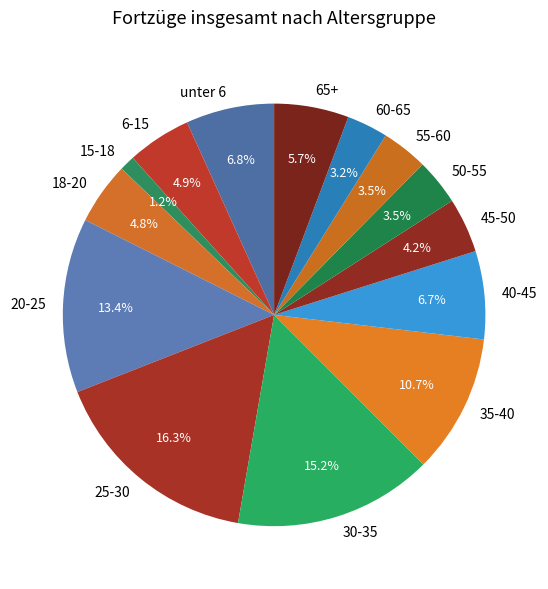

What is the largest slice in the pie chart?

25-30